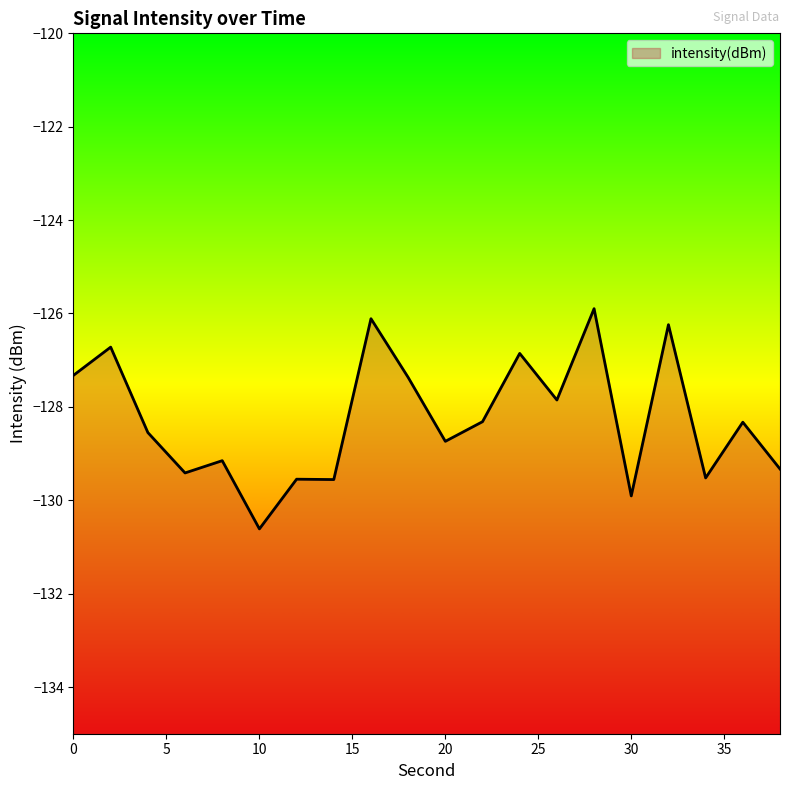

List the labels in order of value, smallest first.

10, 30, 14, 12, 34, 6, 38, 8, 20, 4, 36, 22, 26, 18, 0, 24, 2, 32, 16, 28